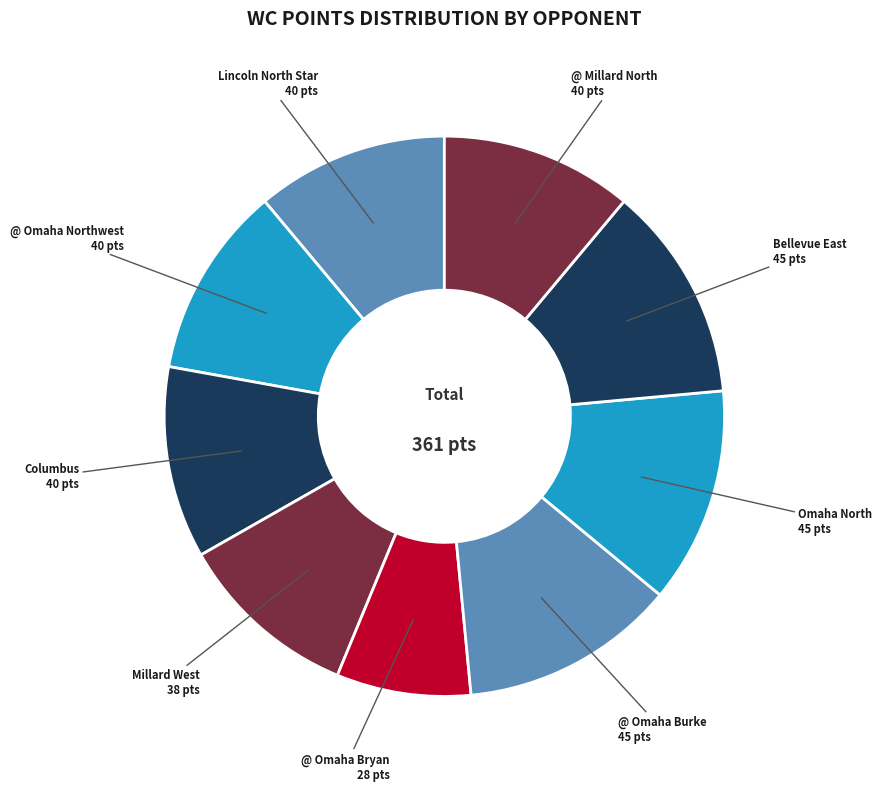

True or false: Millard West accounts for 16% of the total.

False